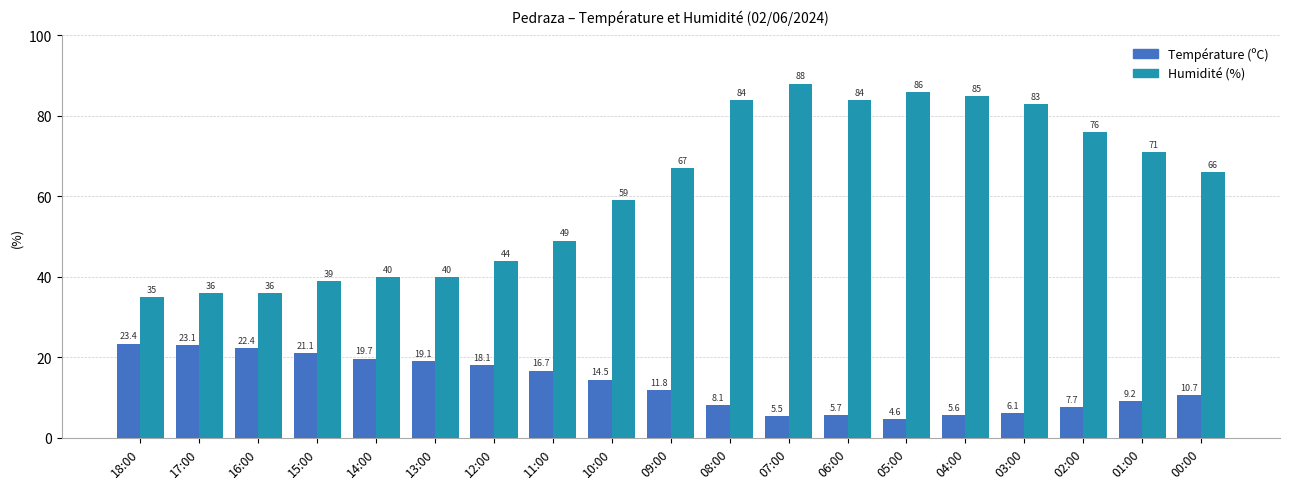

What is the difference between the highest and lowest values at 00:00?

55.3